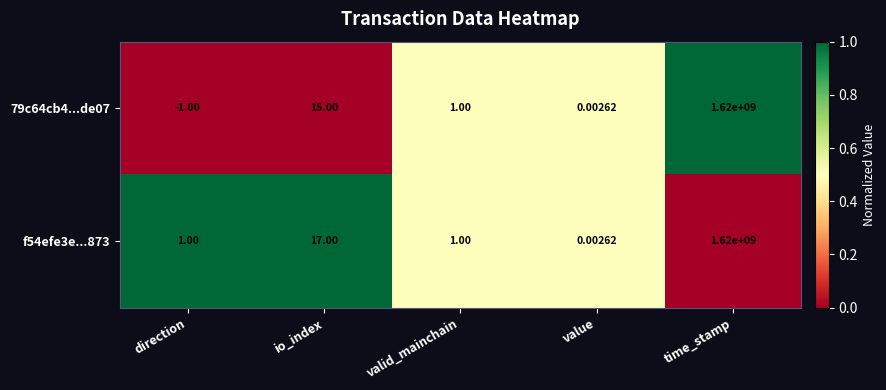

How many series are shown in this chart?

2